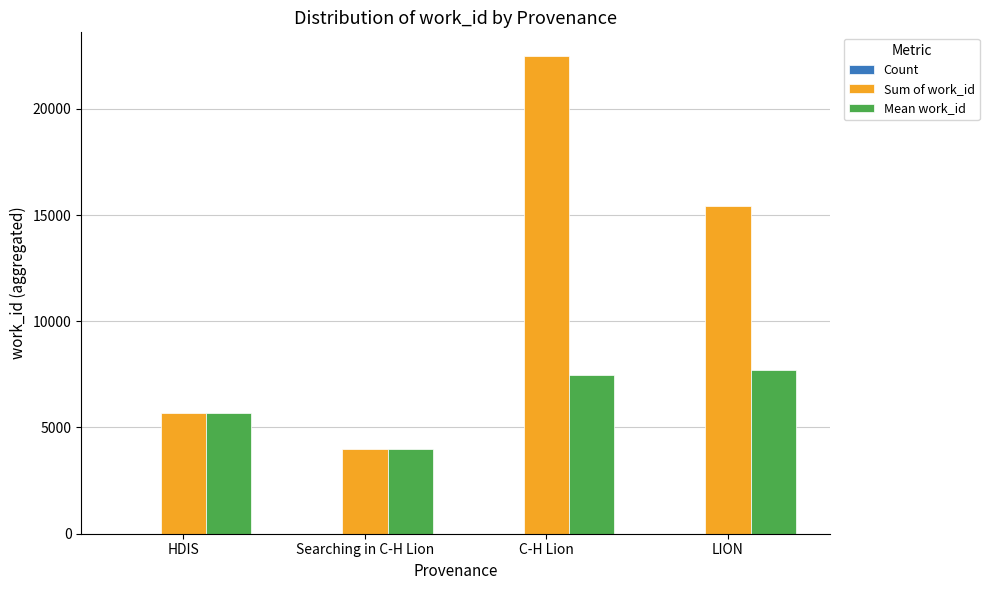

What is the sum of the Mean work_id values at LION and C-H Lion?

15197